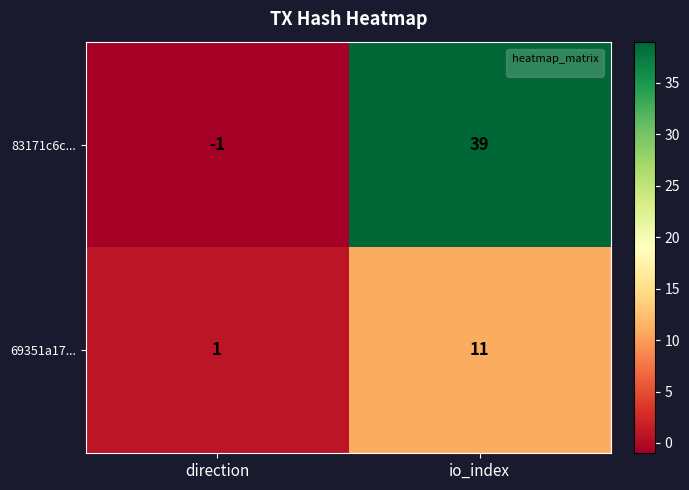

What is the sum of the 83171c6c... values at io_index and direction?

38